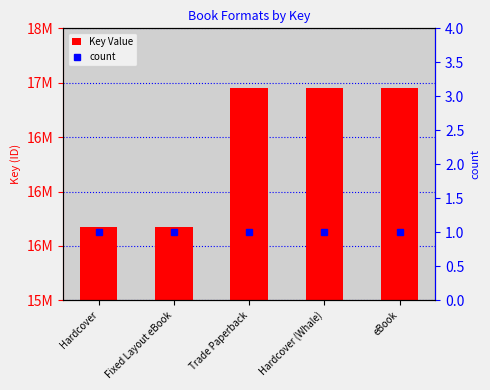

What position from the left is eBook?

5